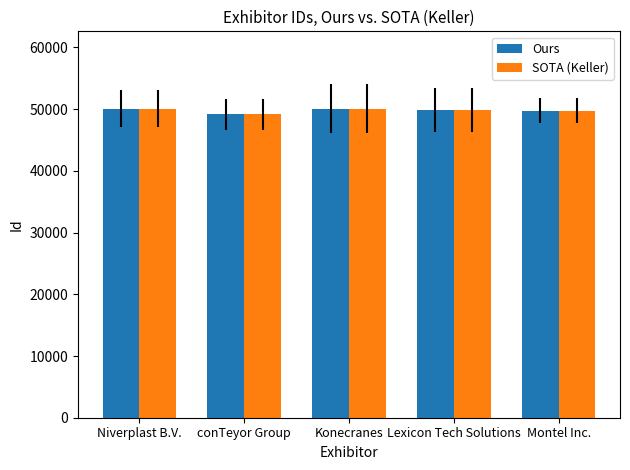

What is the maximum value for Ours?

50096